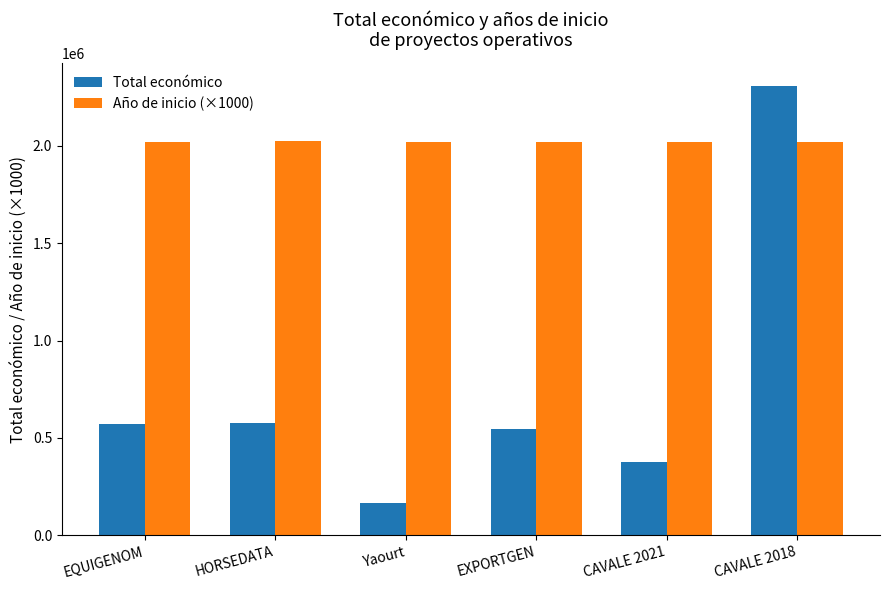

What is the difference between the Total económico values at HORSEDATA and EXPORTGEN?

34234